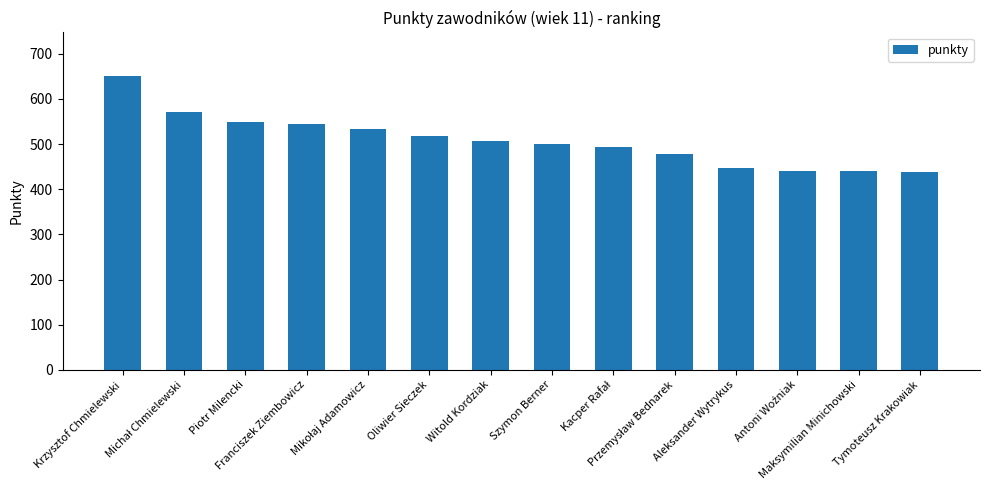

Is it true that the value at Aleksander Wytrykus is 446?

True